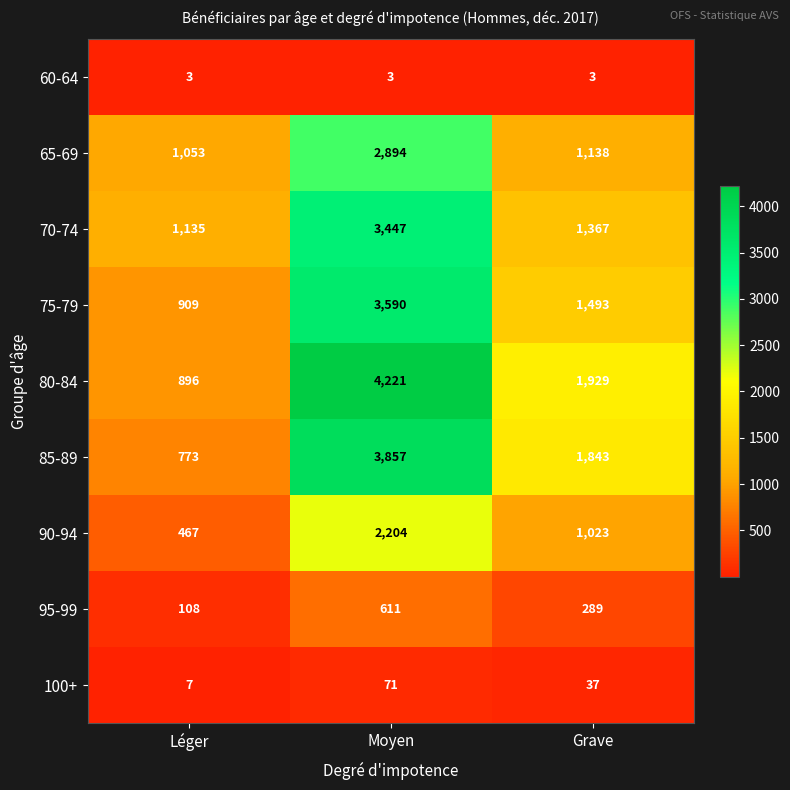

Count the number of categories in the chart.

3